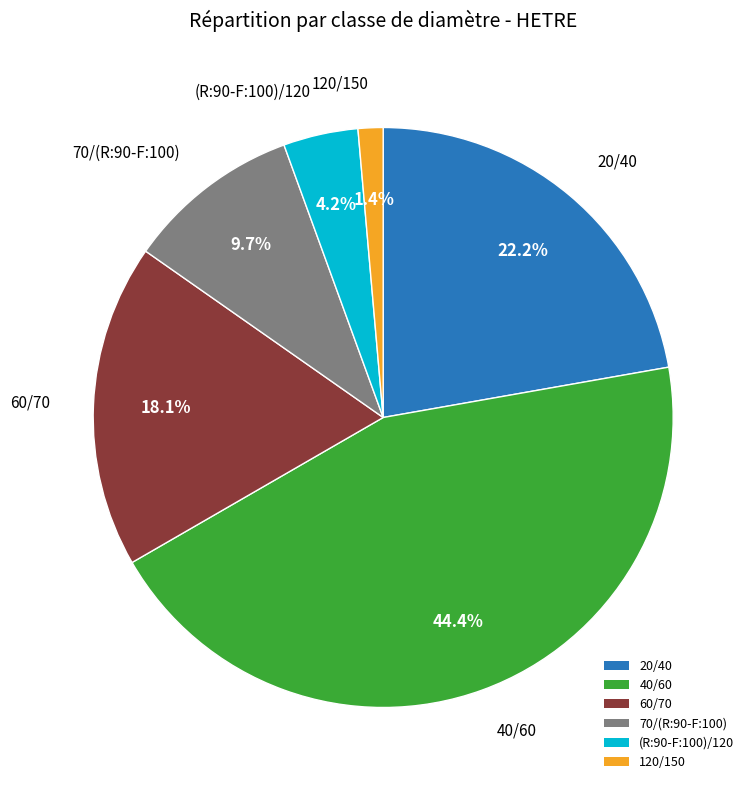

To the nearest percent, what is the difference between the 40/60 and (R:90-F:100)/120 slice percentages?

40%